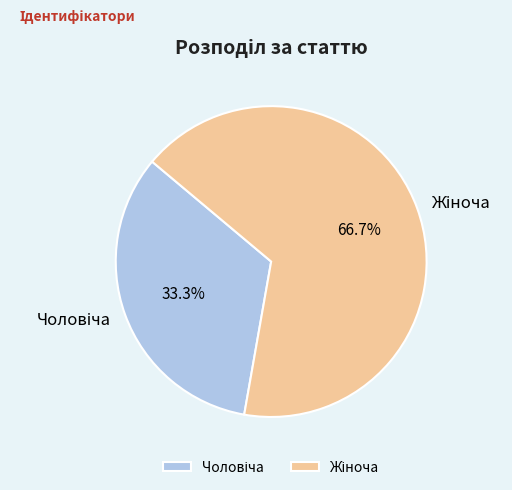

Is there a majority slice in this chart?

Yes